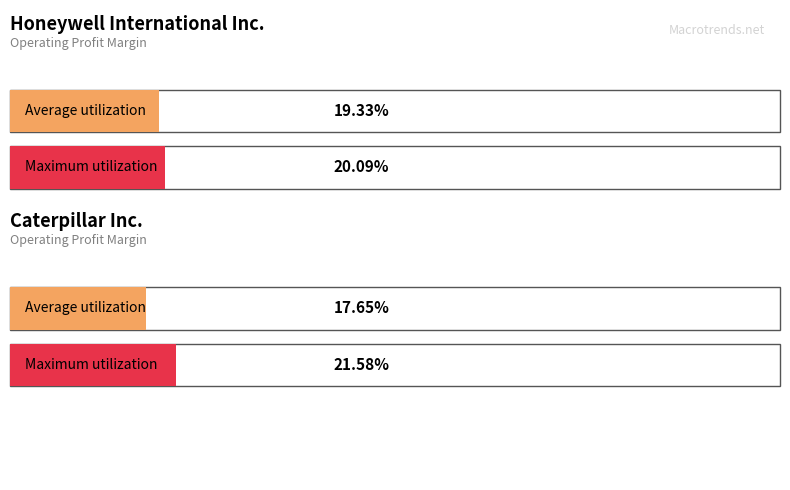

Between 2023-09-30 and 2022-12-31, which series saw the biggest shift?

Caterpillar Inc.